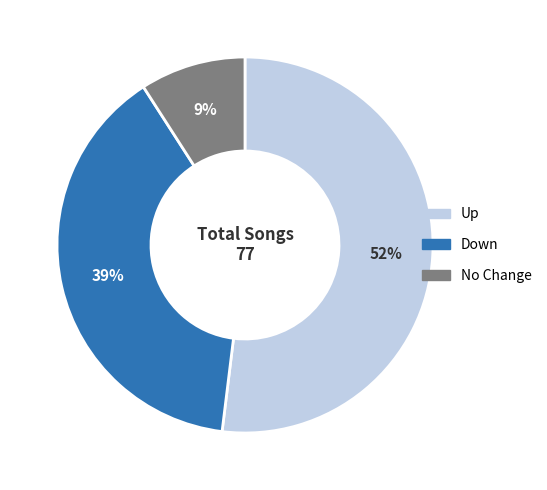

Is there any slice that represents more than half of the pie?

Yes